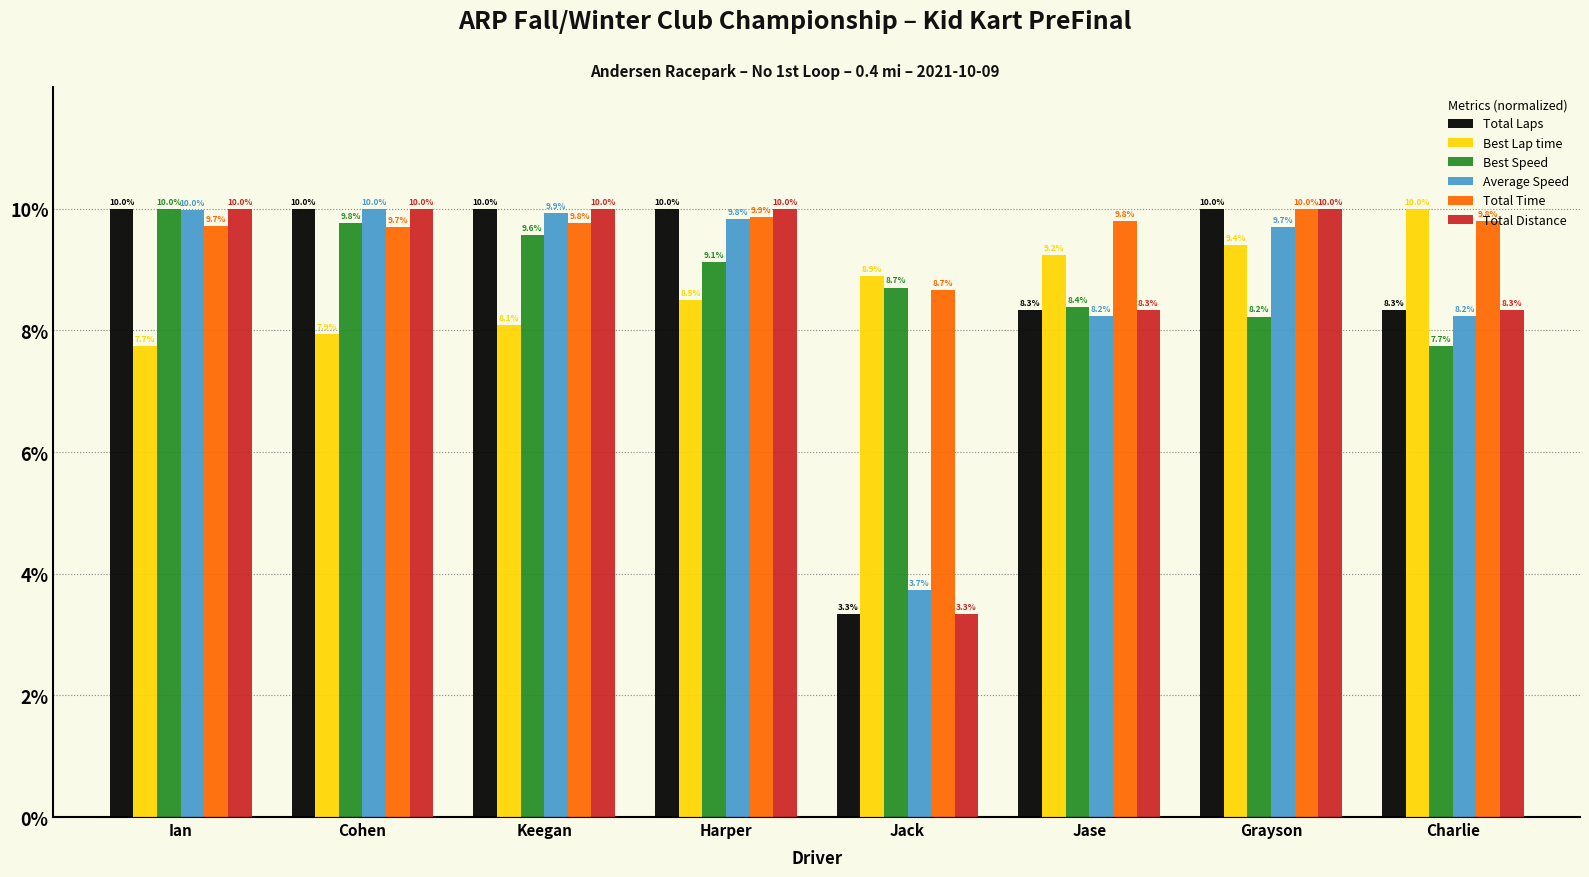

True or false: Average Speed has a value of 10.0 at Cohen.

True